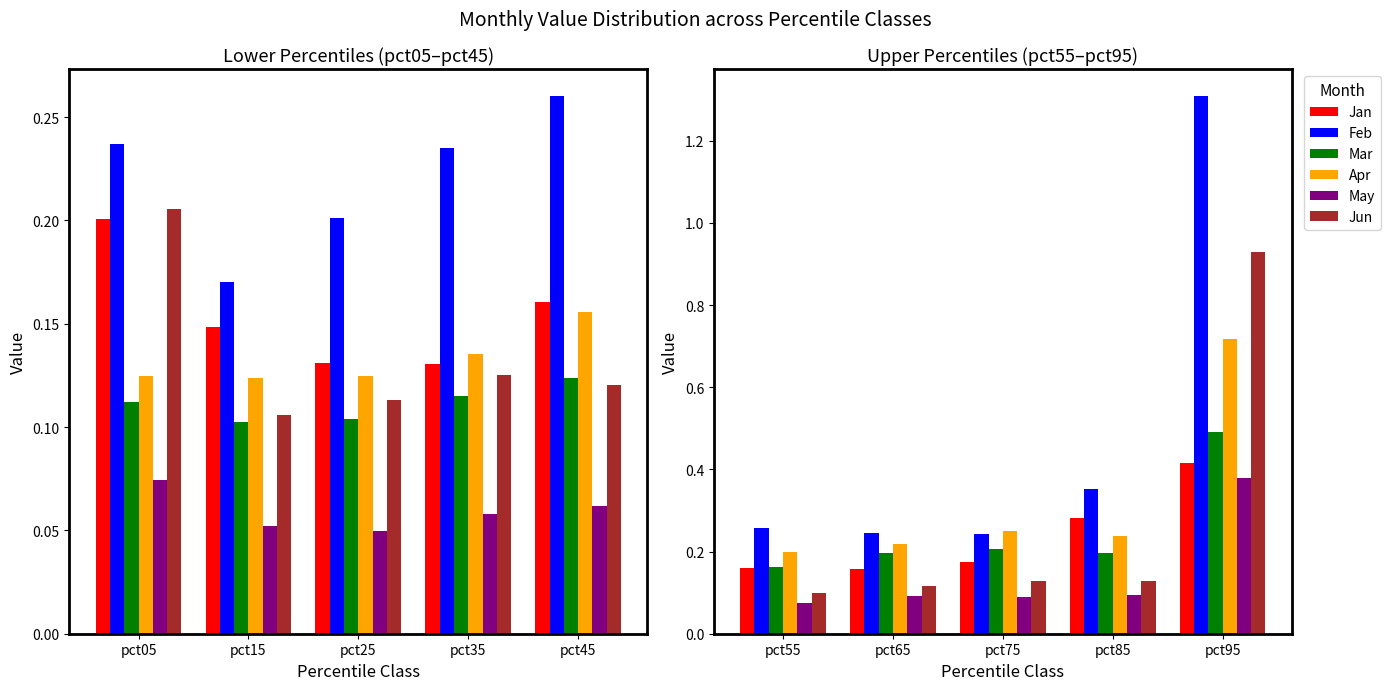

The Mar series shows 0.1 at pct55. True or false?

False